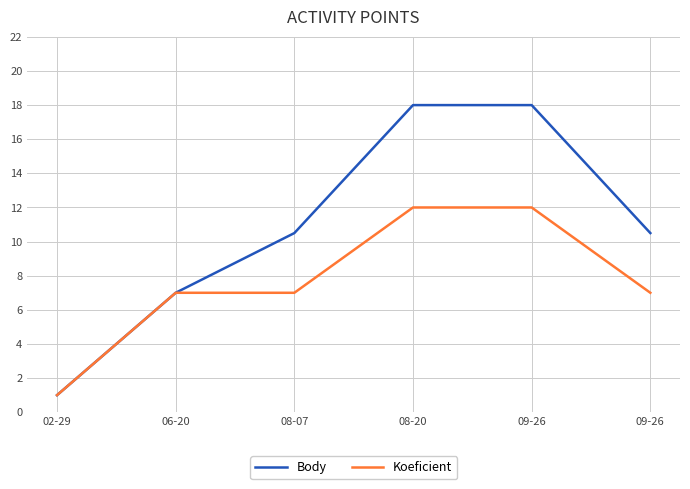

How many lines are shown in the chart?

2